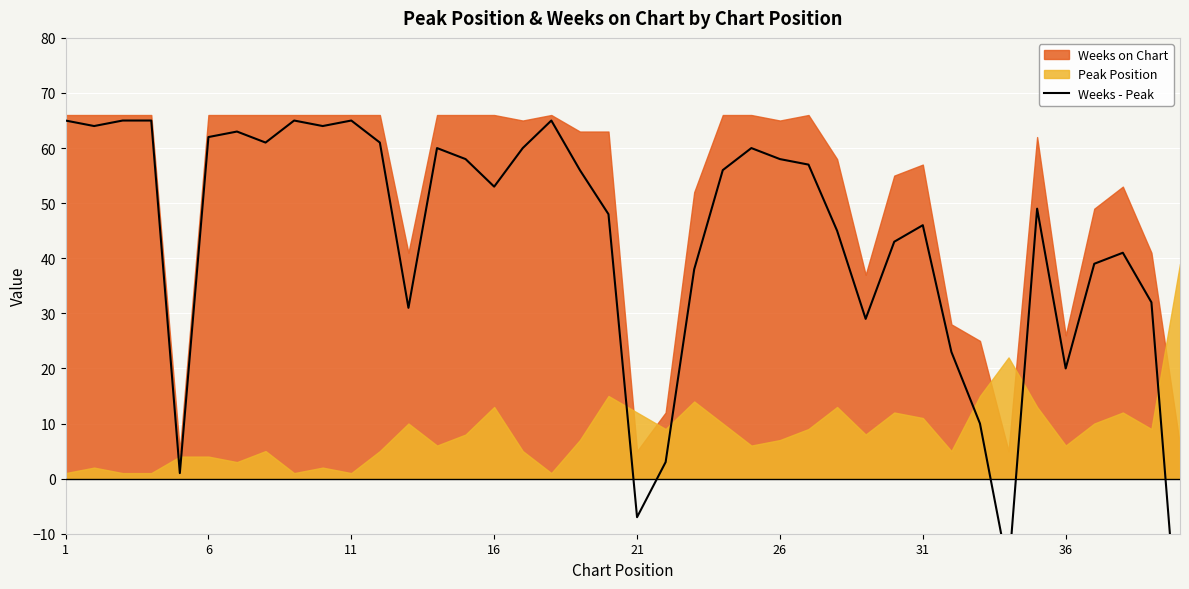

How many points are lower than both their immediate neighbors (excluding endpoints)?

10